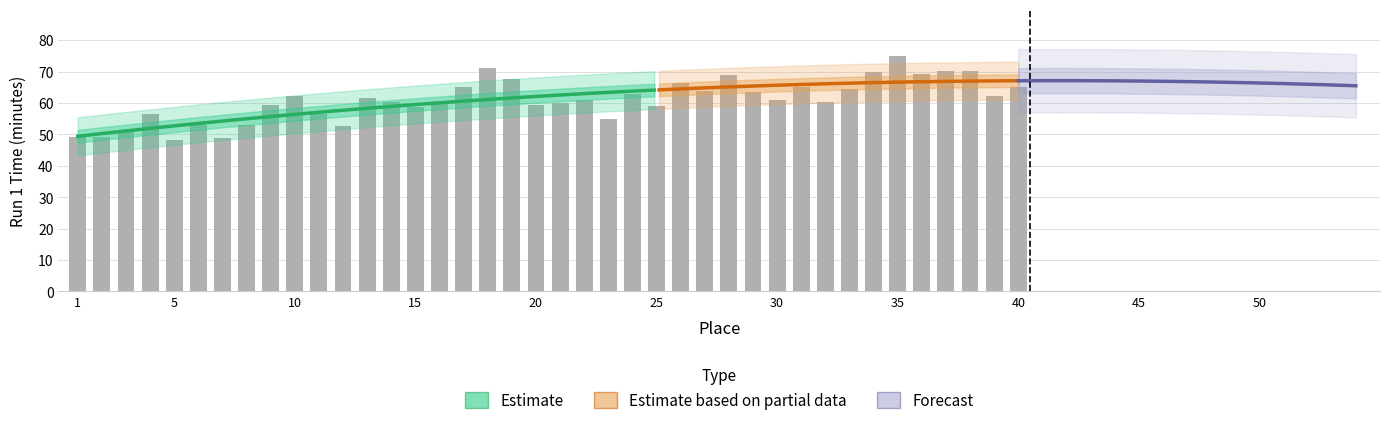

What is the difference between the maximum and second lowest values?

26.1